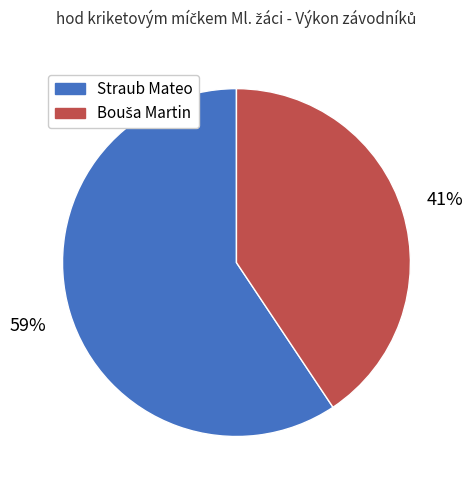

To the nearest percent, what is the average slice percentage?

50%